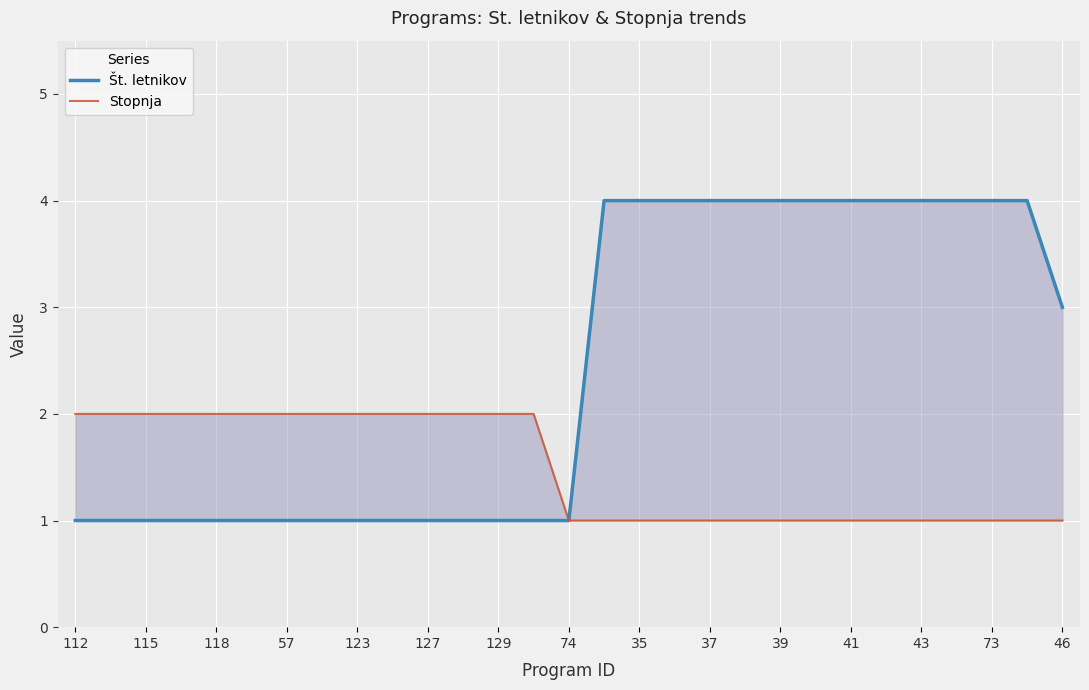

What position from the left is 37?

19